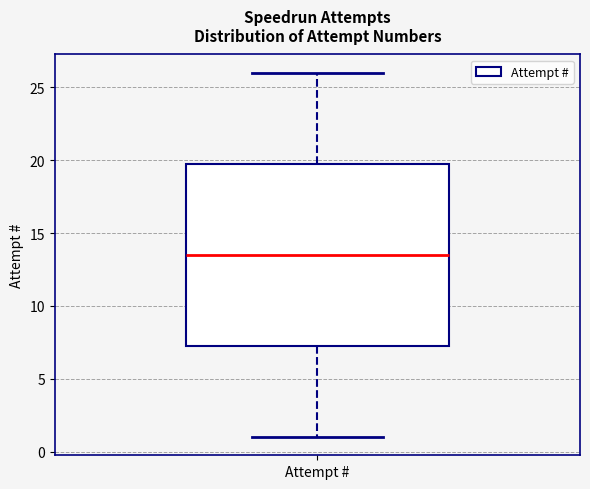

Transcribe this box plot: give where the median line is, the range the box spans, and where the two whiskers end, as read against the y-axis. The values are not printed on the chart, so give them approximately, as read against the axis.

median 13.5, box 7.5 to 20.0, whiskers 1.0 to 26.0